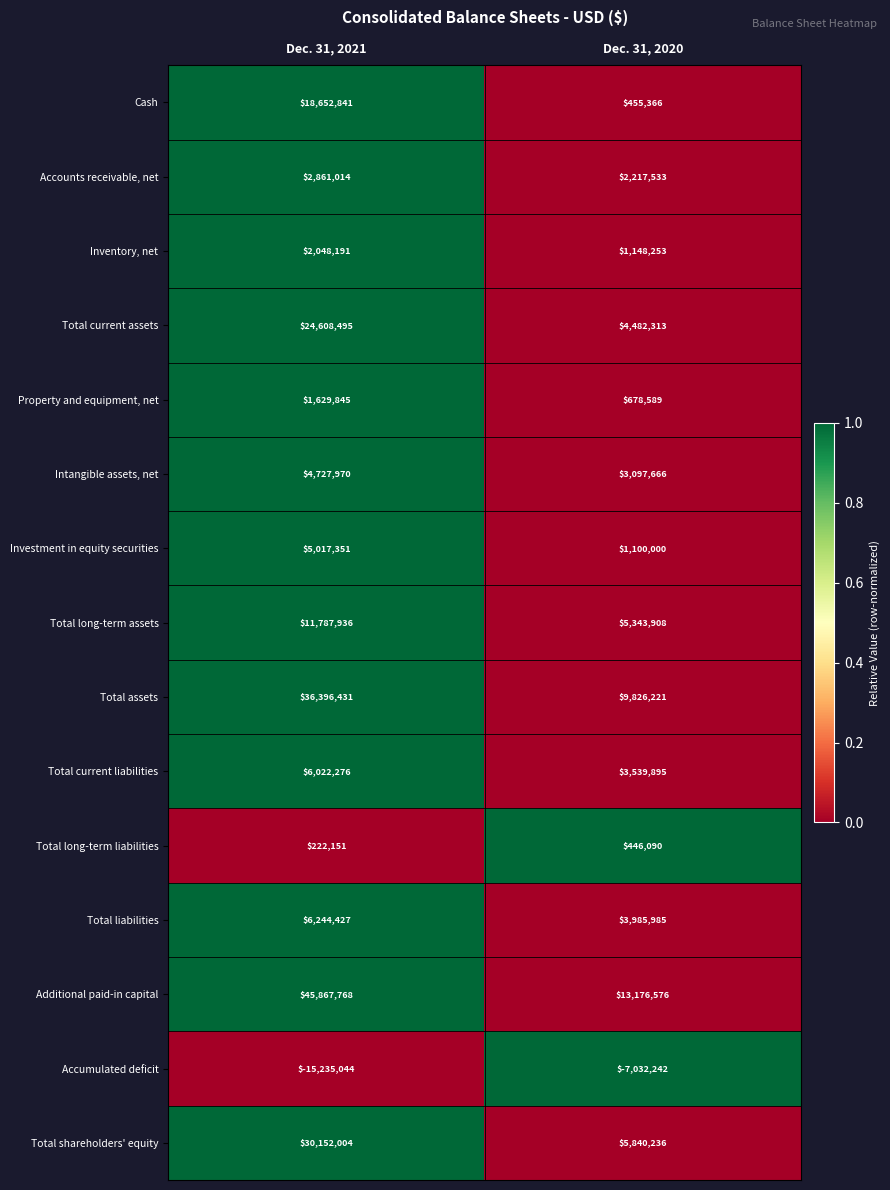

The Accounts receivable, net series shows 2217533 at Dec. 31, 2020. True or false?

True